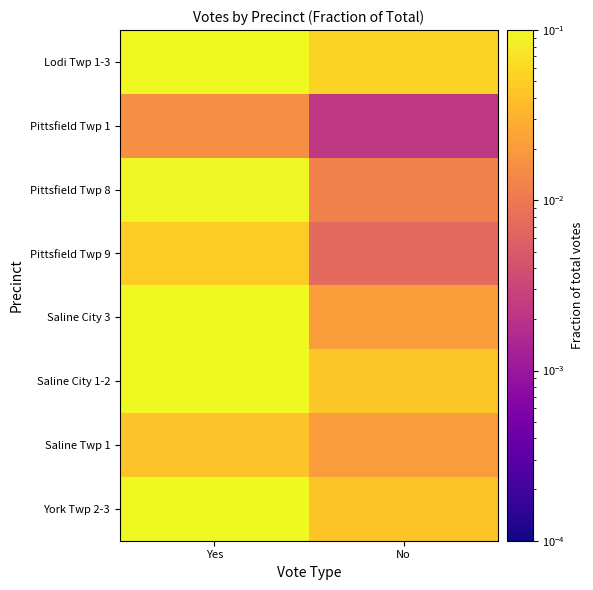

What is the spread (max minus min) of values at Yes?

0.2